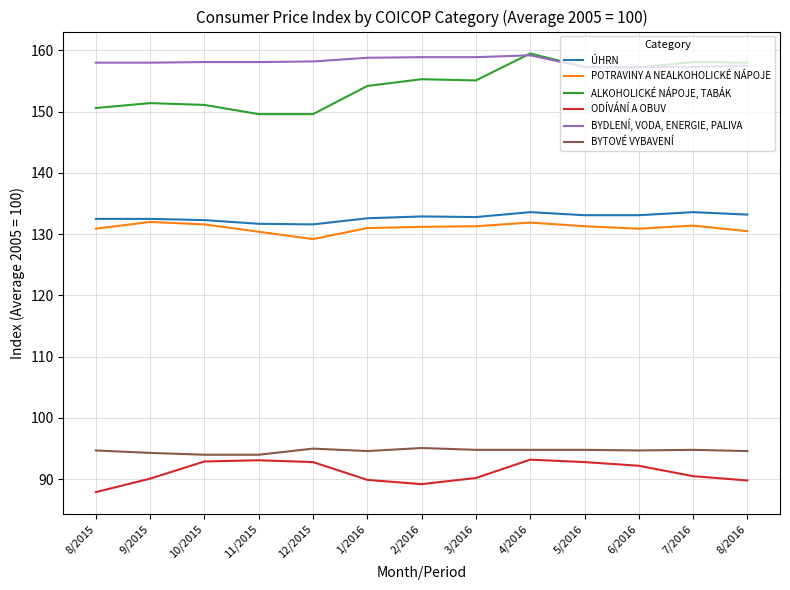

Which series has the largest total across all categories?

BYDLENÍ, VODA, ENERGIE, PALIVA